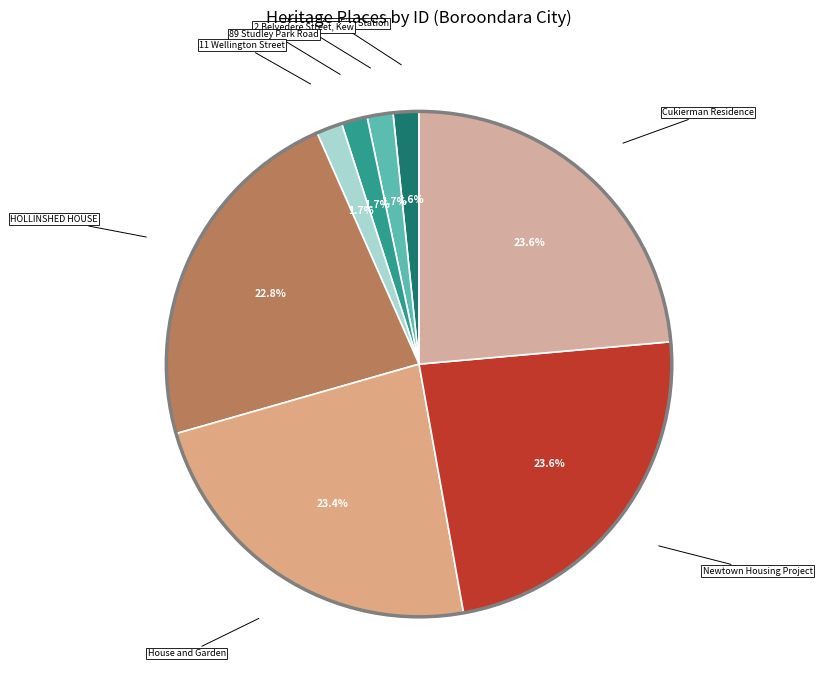

Which has a higher value, HOLLINSHED HOUSE or House and Garden?

House and Garden